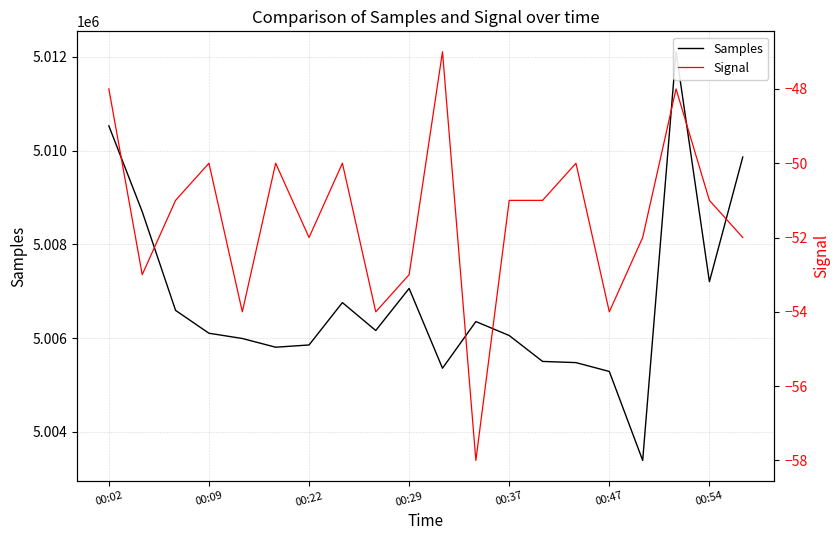

How many distinct data groups are displayed?

2